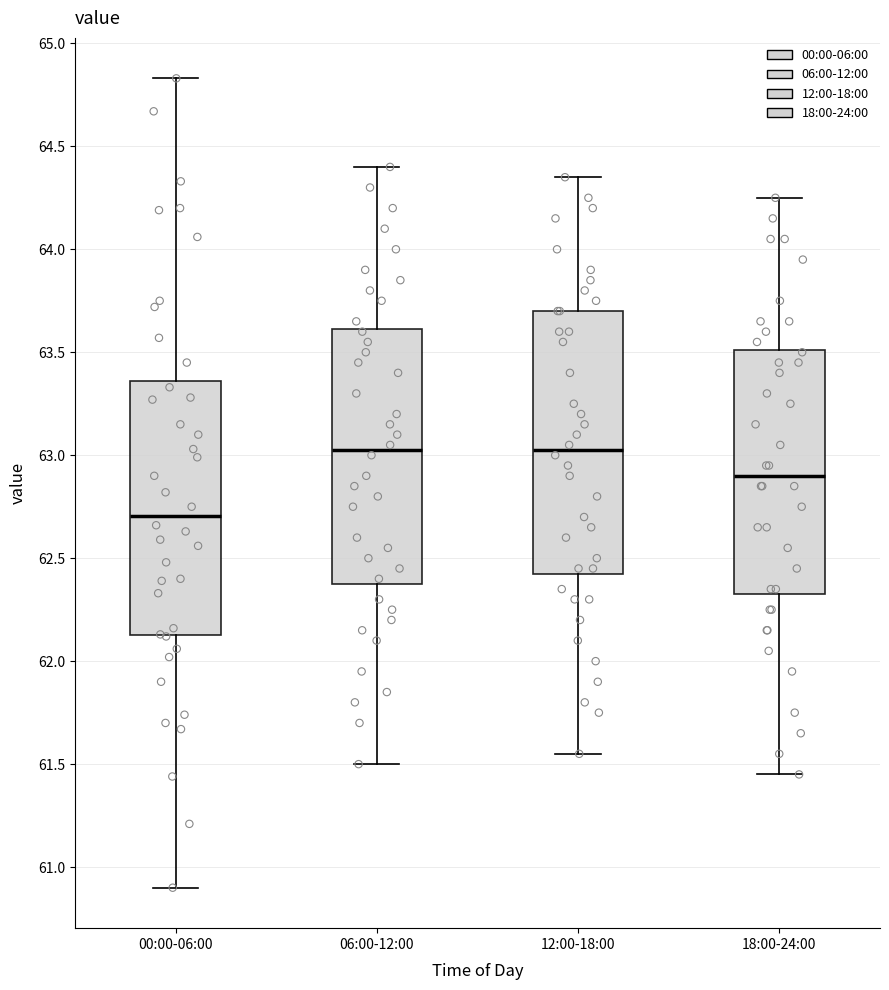

Reading left to right, read every box against the y-axis: the position of its median line, the range the box covers, and the ends of its whiskers. The values are not printed on the chart, so give them approximately, as read against the axis.

00:00-06:00: median 62.70, box 62.15 to 63.35, whiskers 60.90 to 64.85
06:00-12:00: median 63.05, box 62.40 to 63.60, whiskers 61.50 to 64.40
12:00-18:00: median 63.05, box 62.45 to 63.70, whiskers 61.55 to 64.35
18:00-24:00: median 62.90, box 62.35 to 63.50, whiskers 61.45 to 64.25